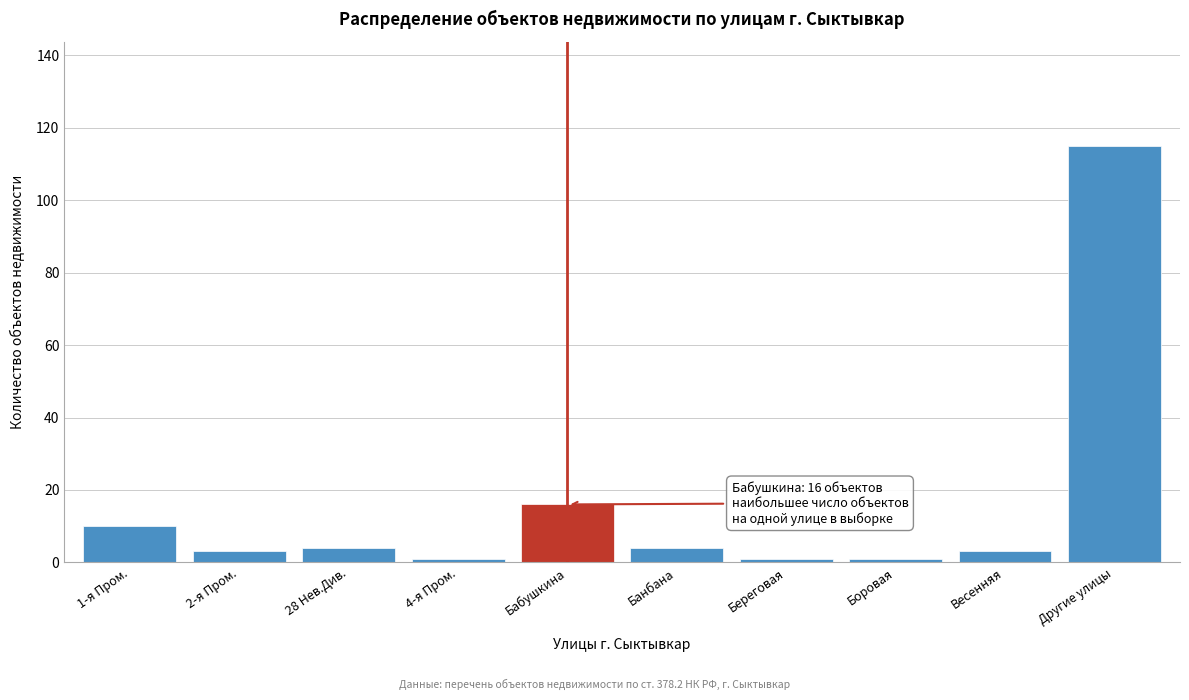

Reading right to left, transcribe all the data shown in this chart.

115	3	1	1	4	16	1	4	3	10